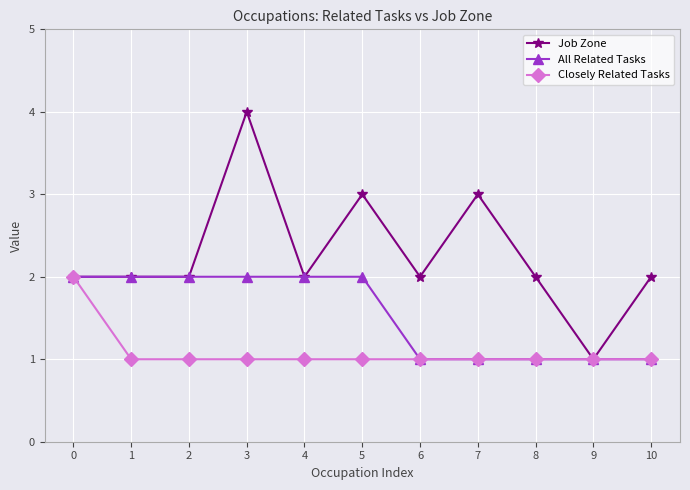

Is the value of Closely Related Tasks at 7 greater than the value of All Related Tasks at 0?

No